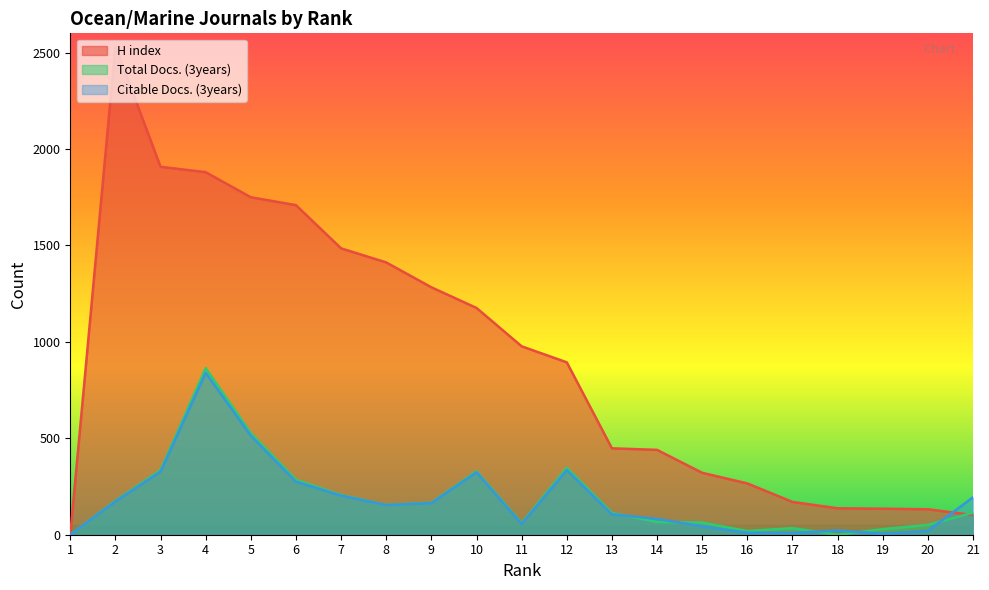

True or false: H index has a value of 977 at 11.

True